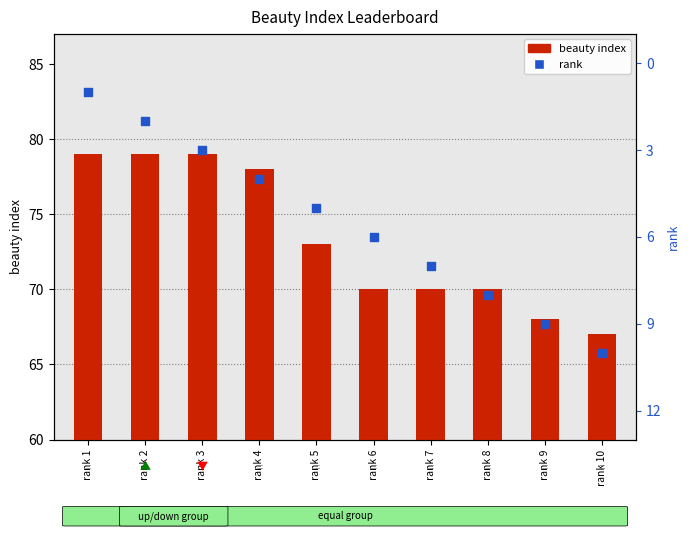

At which category is the sum across all series the highest?

rank 3